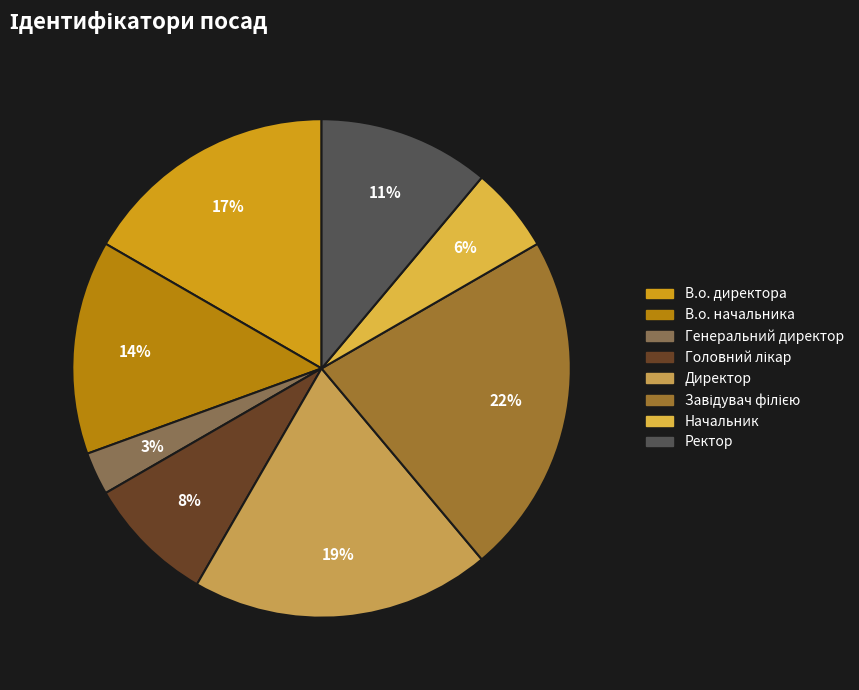

To the nearest percent, what is the difference between the largest and smallest slice percentages?

19%